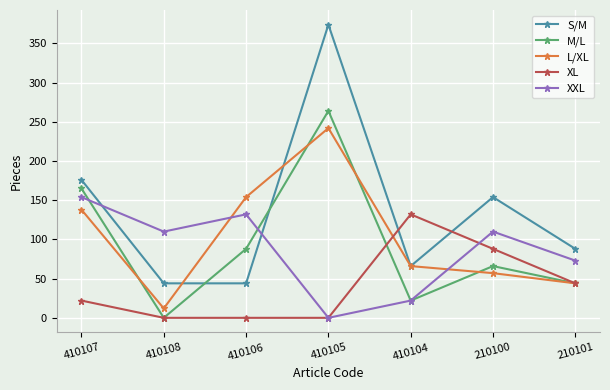

The value of XXL at 410108 is 189. True or false?

False